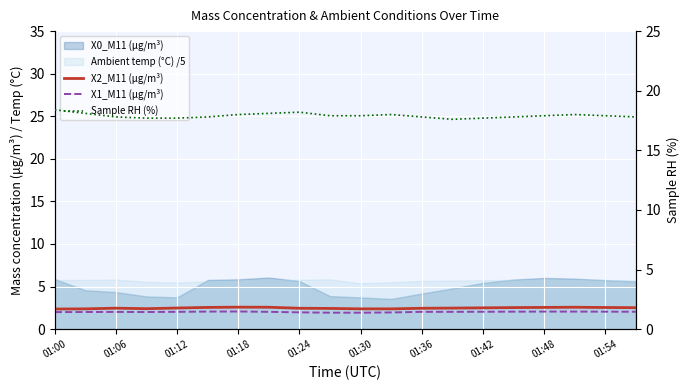

True or false: Sample RH (%) and X1_M11 (μg/m³) intersect in this chart.

False